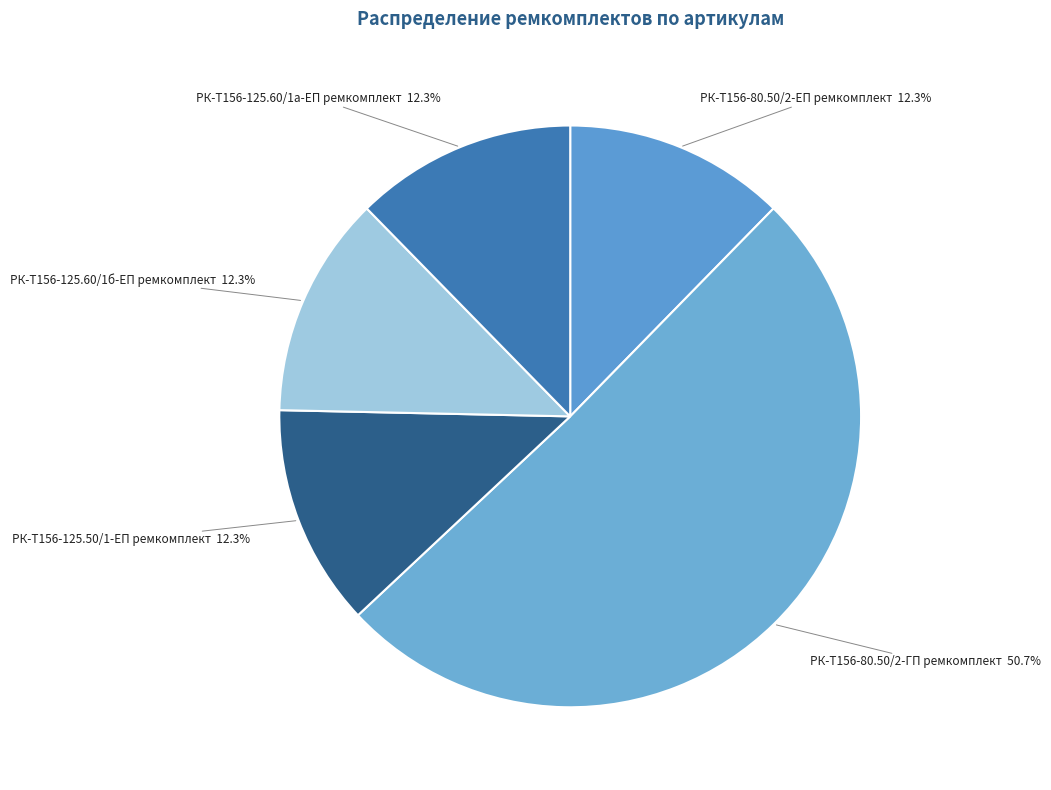

Which slice is the largest?

РК-Т156-80.50/2-ГП ремкомплект